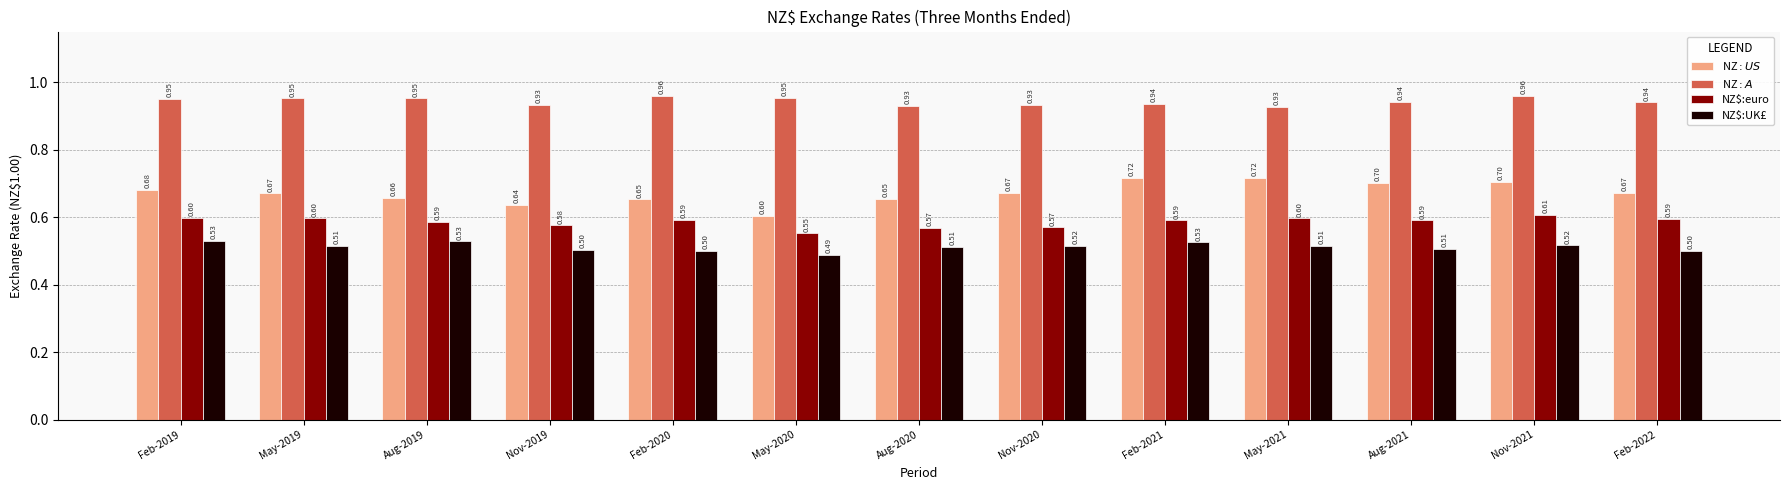

What is the label of the 13th bar from the left?

Feb-2022